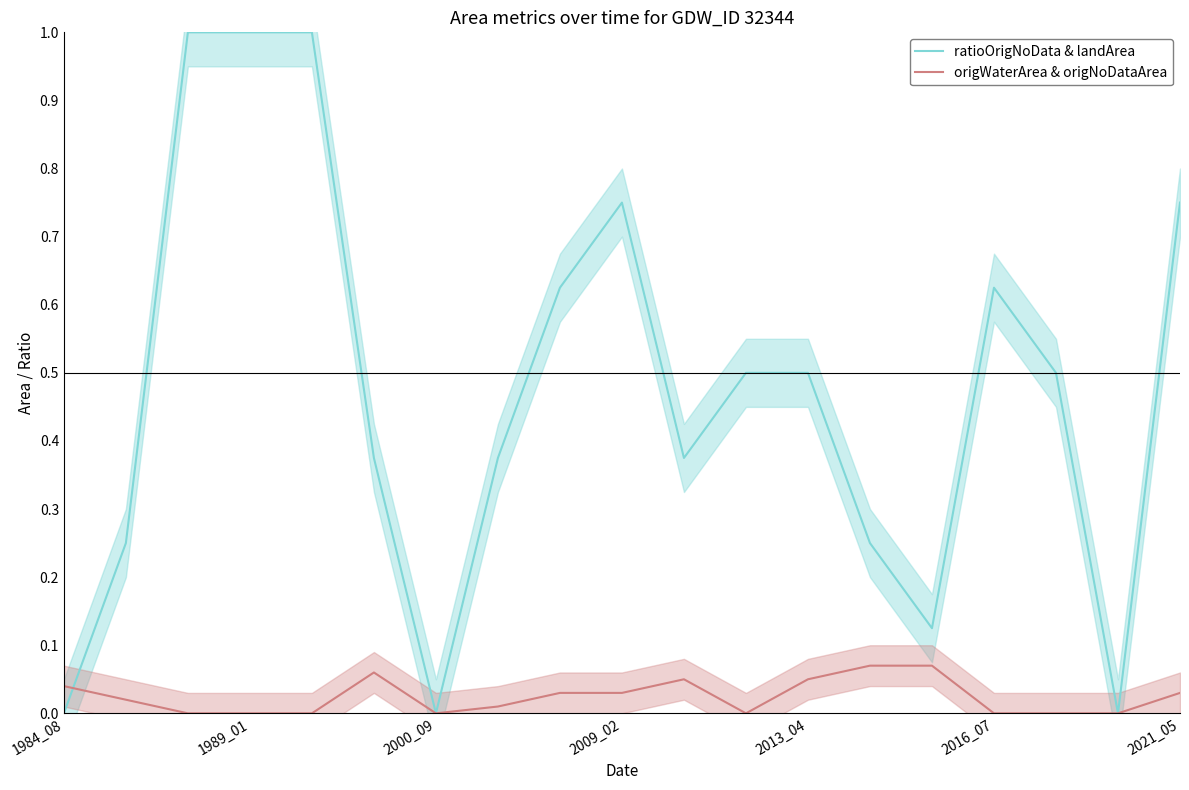

How many times do origWaterArea & origNoDataArea and ratioOrigNoData & landArea cross each other?

1